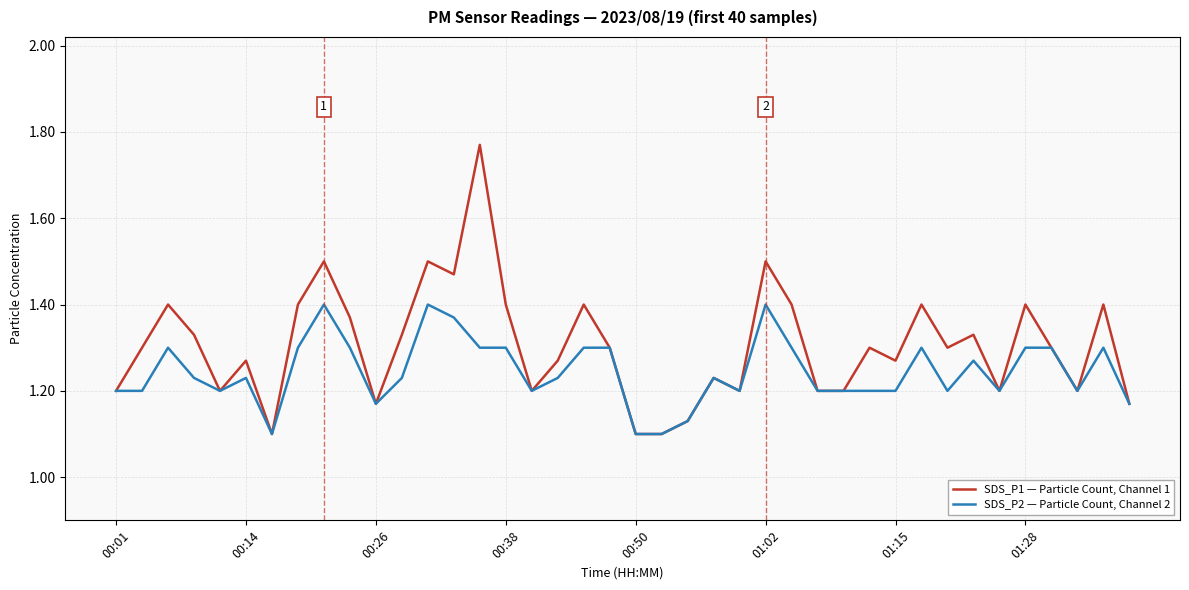

What are all the series names shown in the legend?

SDS_P1 — Particle Count, Channel 1, SDS_P2 — Particle Count, Channel 2